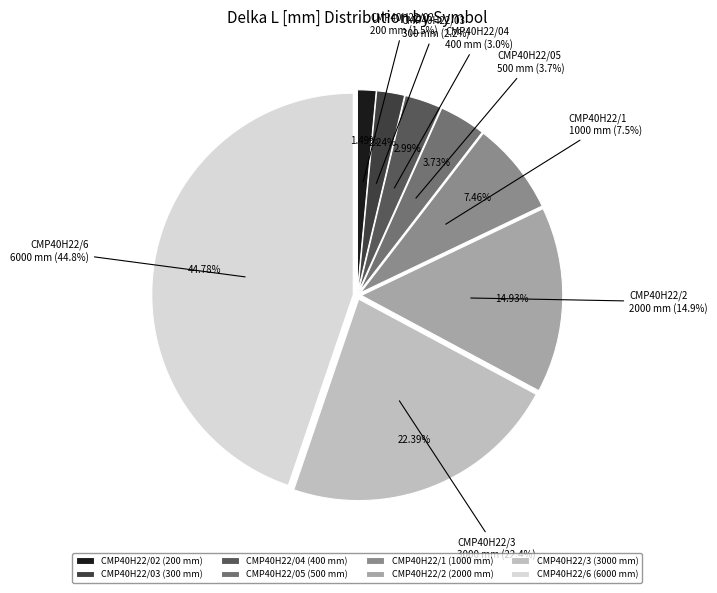

Is there a majority slice in this chart?

No